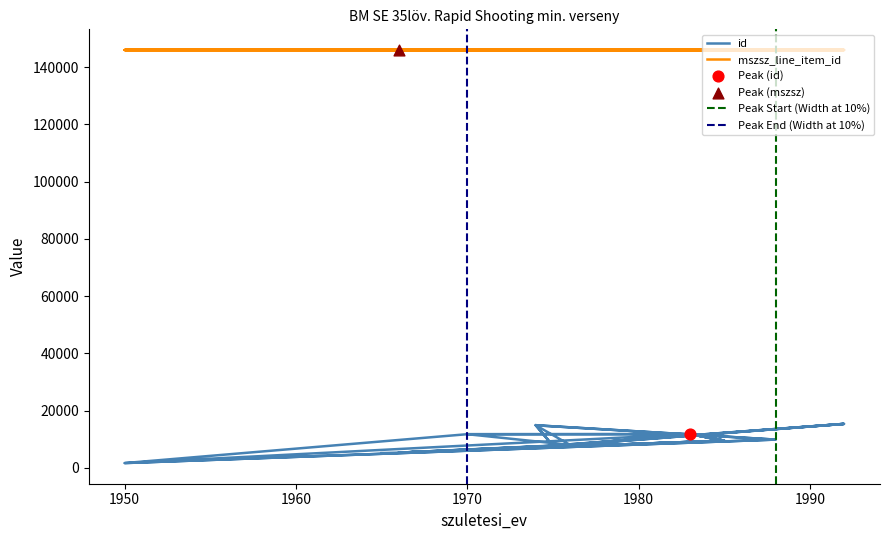

What is the total value across all series at 1974?

160857